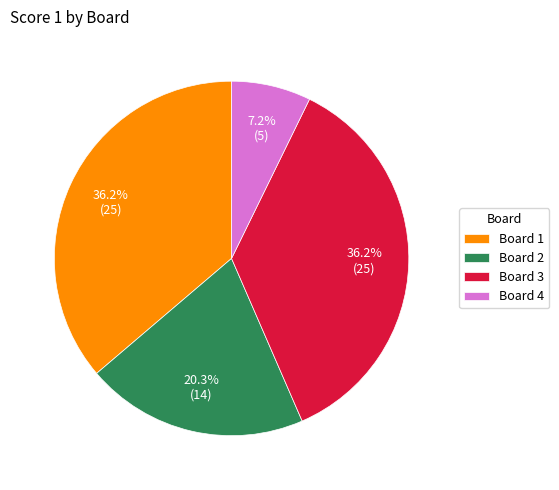

What percentage is the Board 2 slice, to the nearest percent?

20%